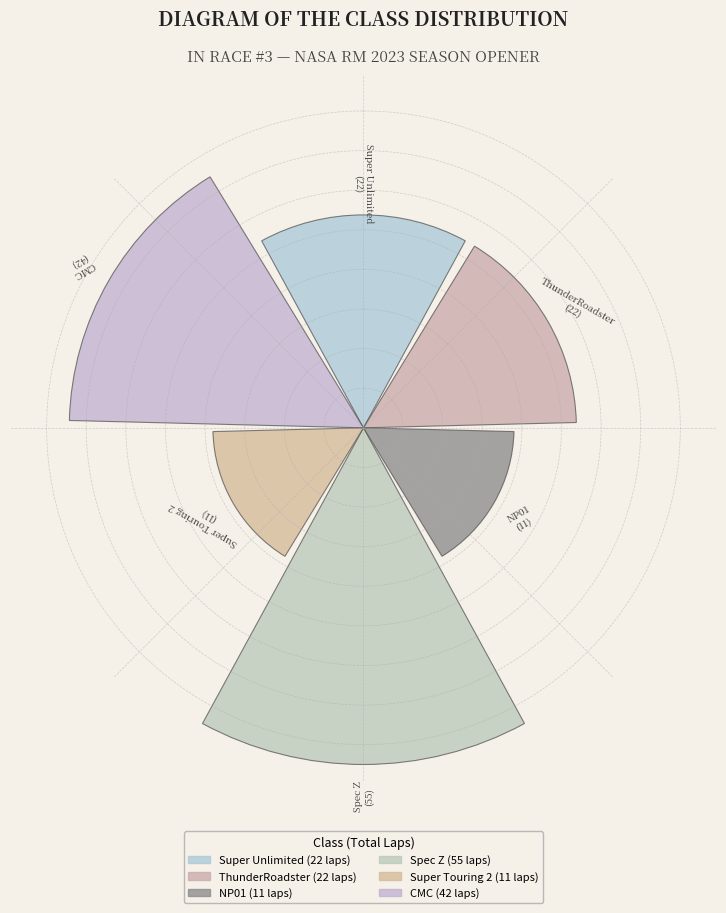

Are the bars horizontal?

No